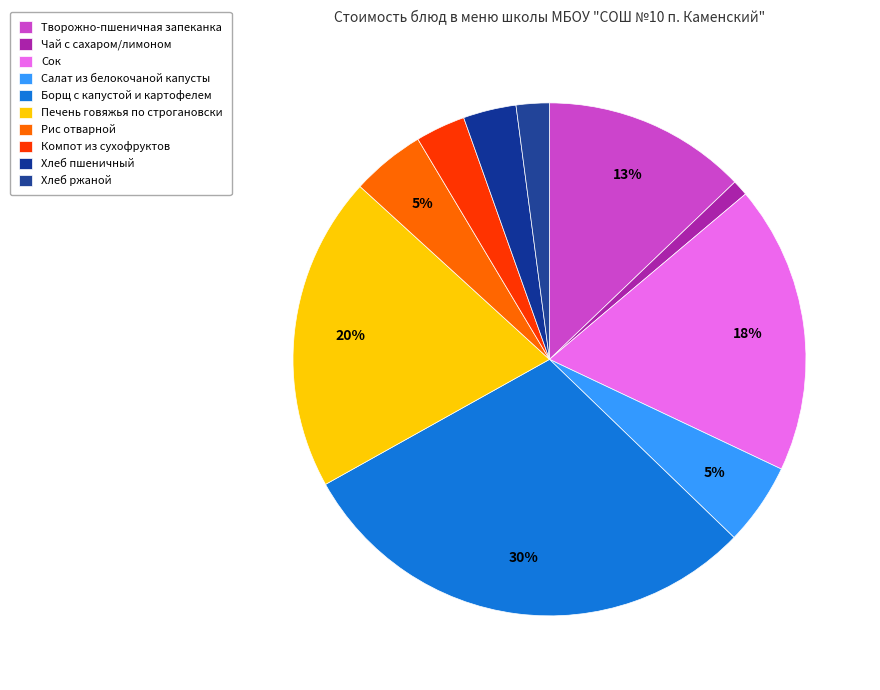

How many segments does this pie chart have?

10